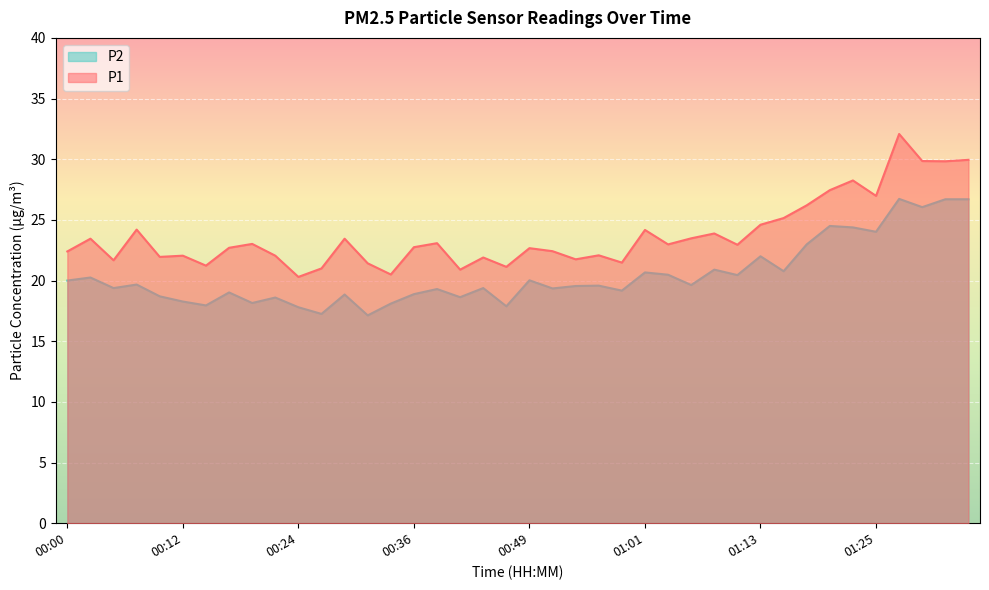

What is the difference between the P2 values at 00:46 and 00:36?

1.0